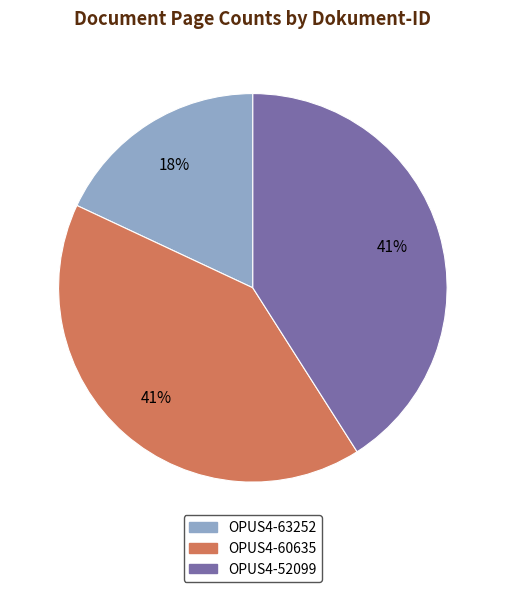

Does any single category account for the majority?

No